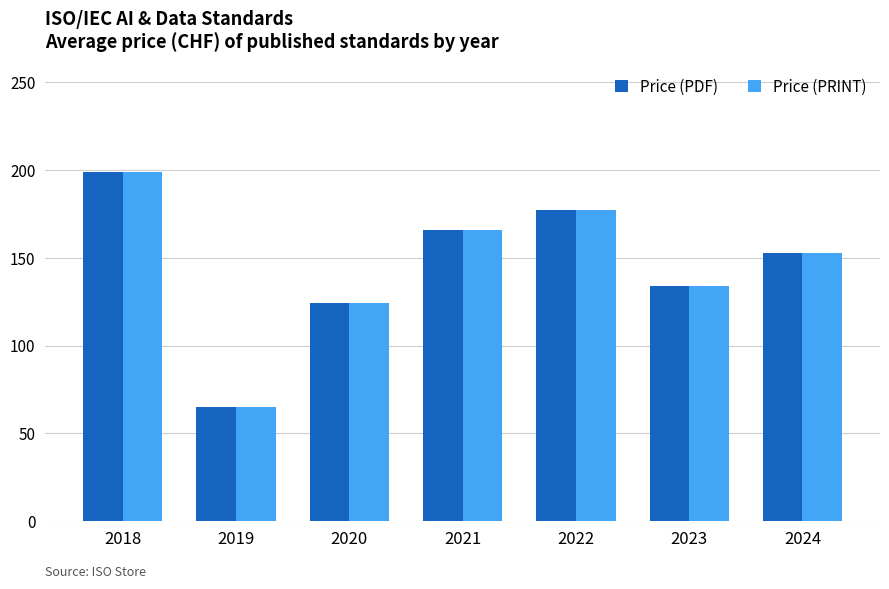

What is the approximate value of Price (PDF) at 2021?

166.0